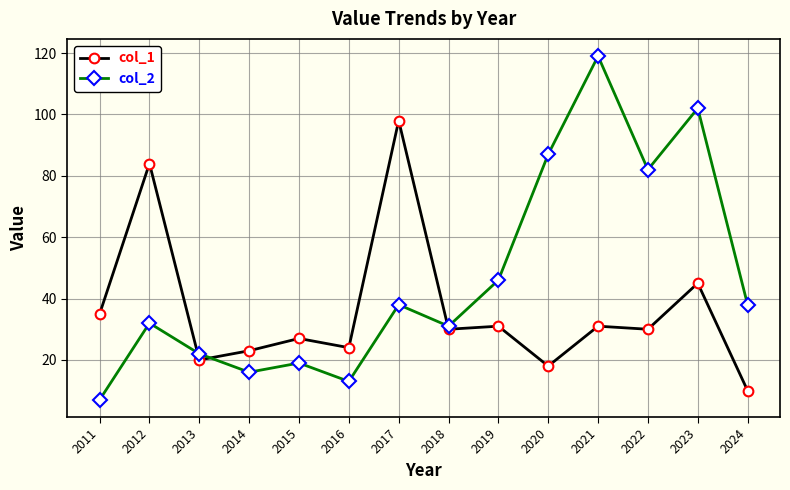

Which series has the largest range (max minus min)?

col_2